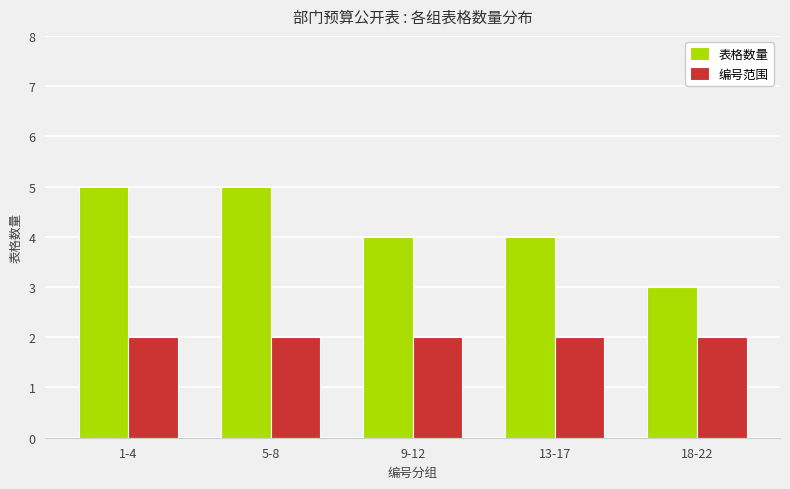

Is the value of 编号范围 at 9-12 greater than the value of 表格数量 at 13-17?

No